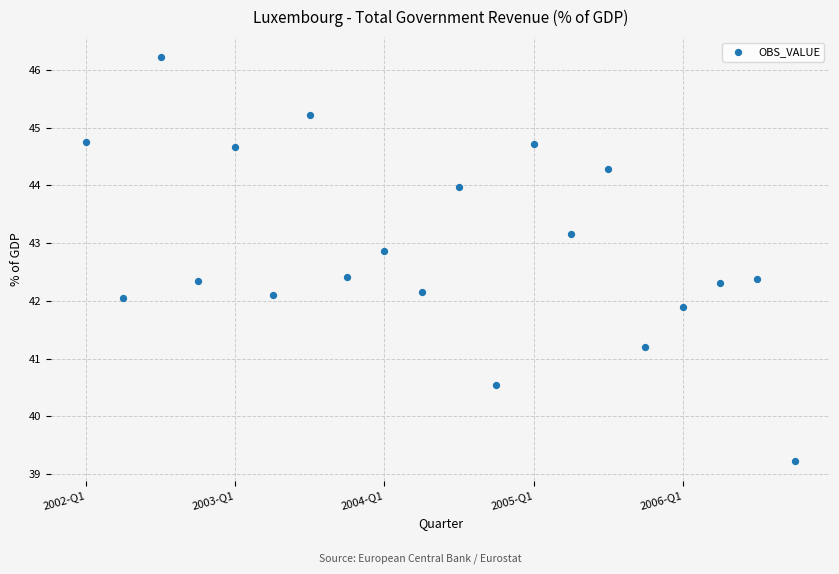

What is the range of Y values (max minus min)?

7.0